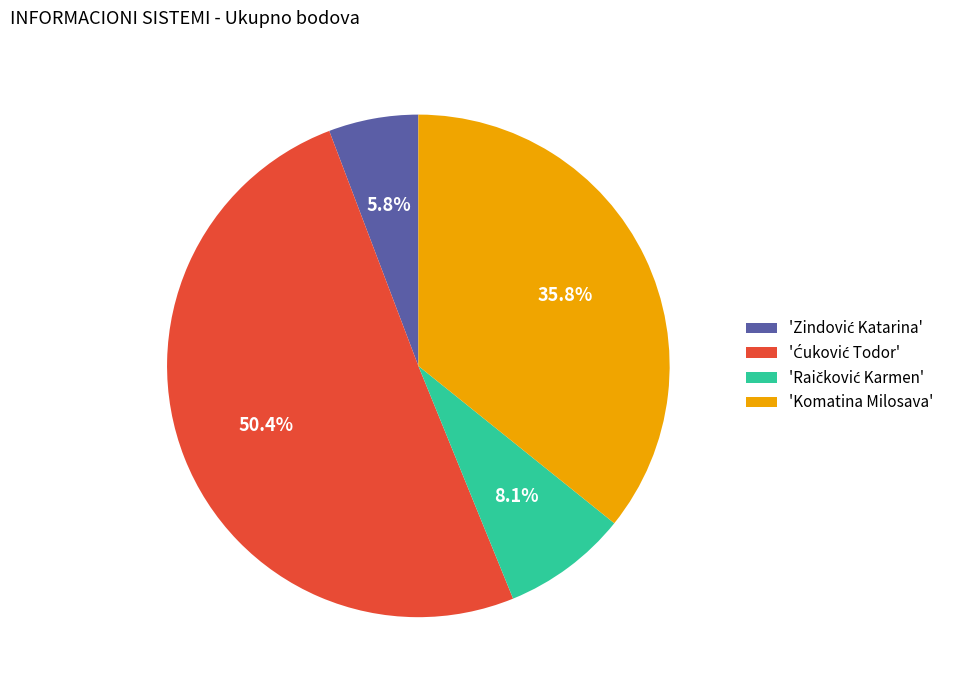

Is there a majority slice in this chart?

Yes